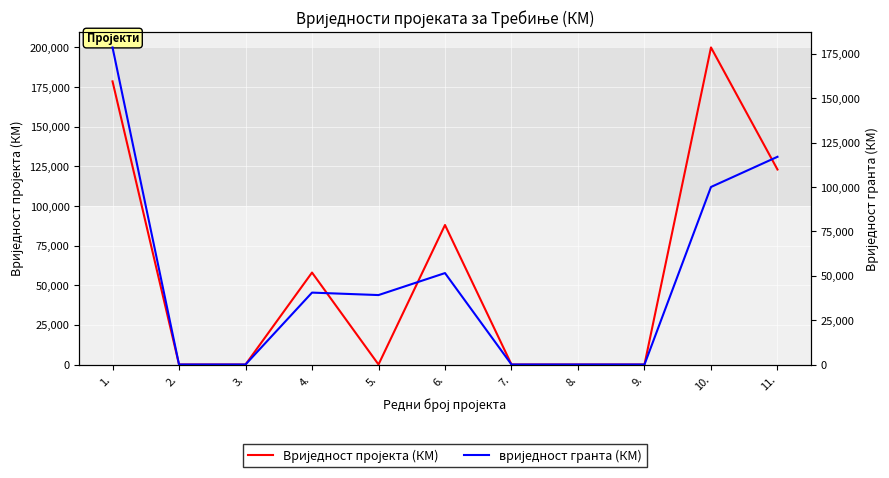

Which series ends up on top after the final intersection of Вриједност пројекта (КМ) and вриједност гранта (КМ)?

Вриједност пројекта (КМ)